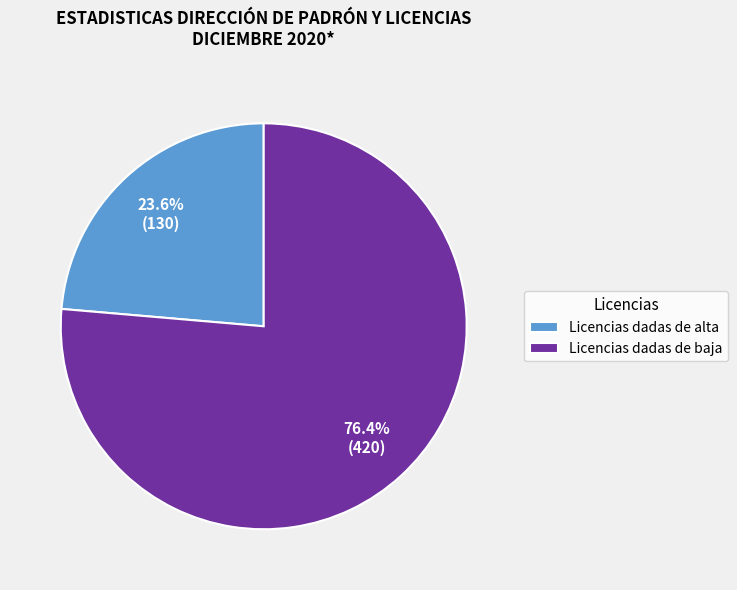

Between Licencias dadas de baja and Licencias dadas de alta, which is larger?

Licencias dadas de baja